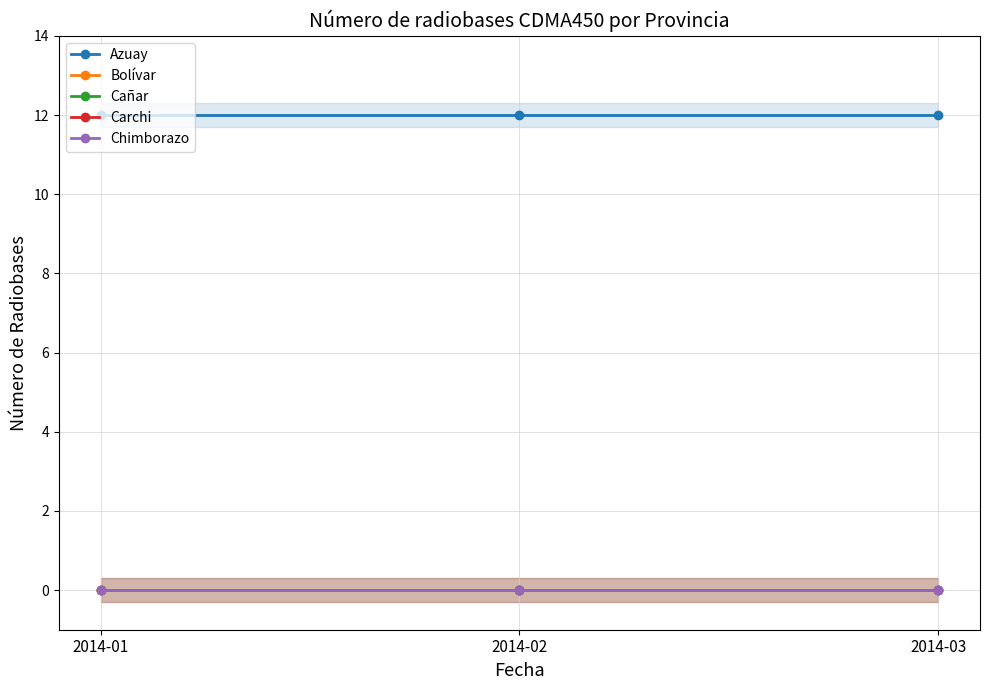

At which category does the chart reach its peak across all series?

2014-01